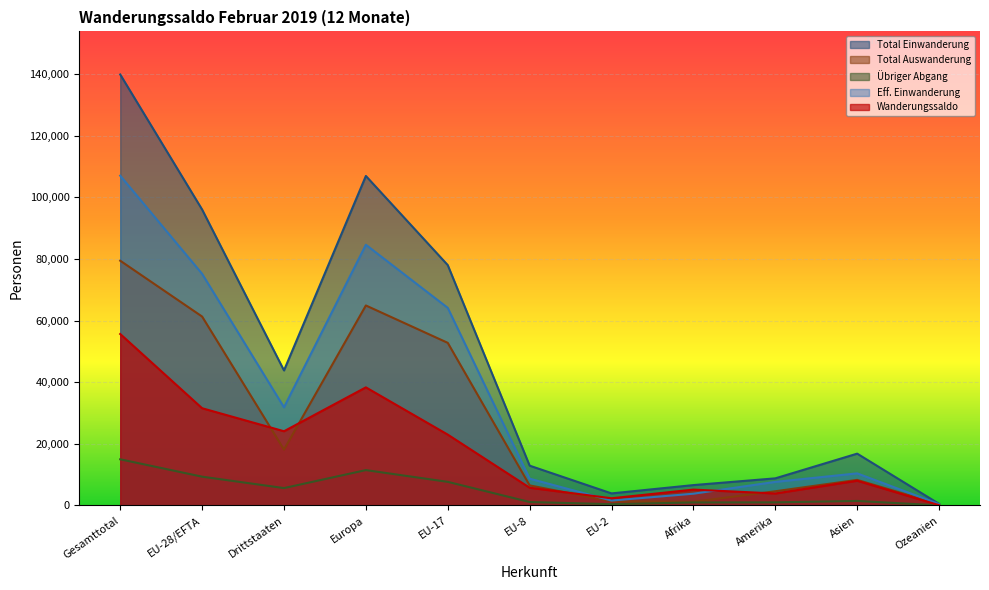

The value of Übriger Abgang at EU-2 is 417. True or false?

True